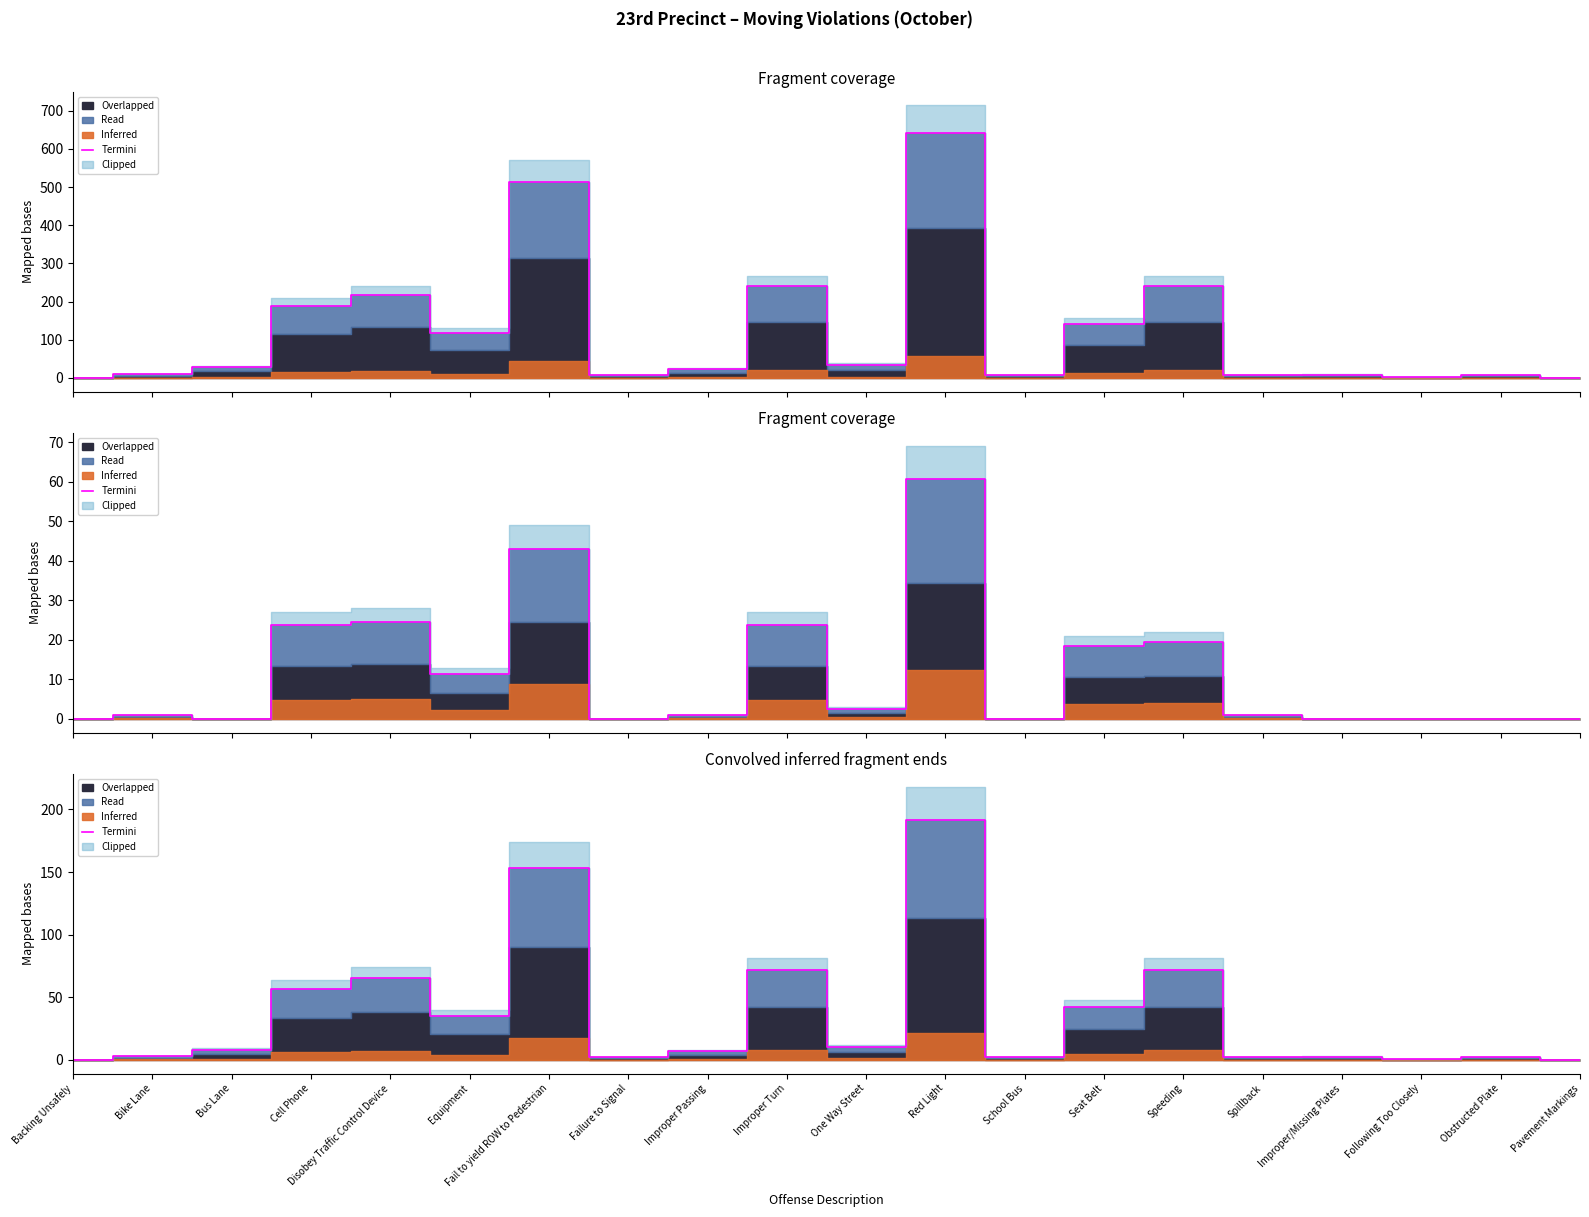

What is the difference between the values at Bike Lane and Improper/Missing Plates?

0.3